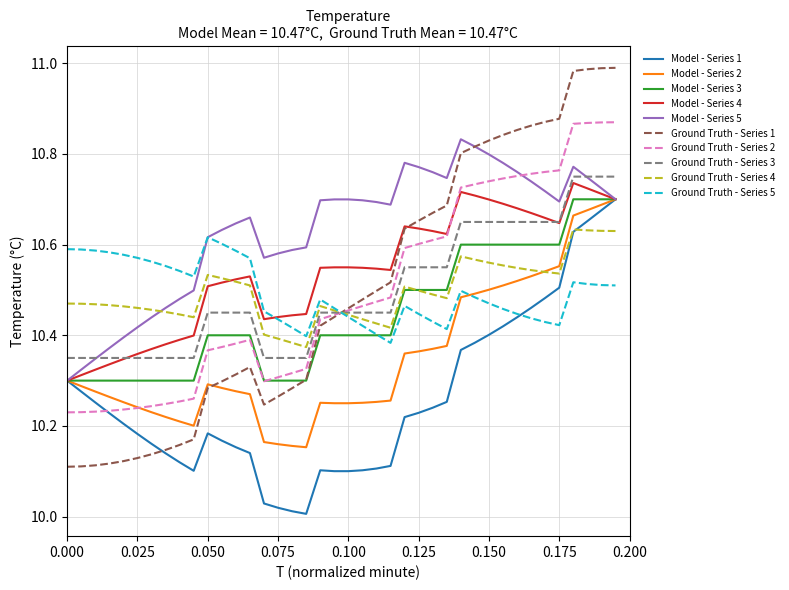

Which series has the largest total across all categories?

Model - Series 5